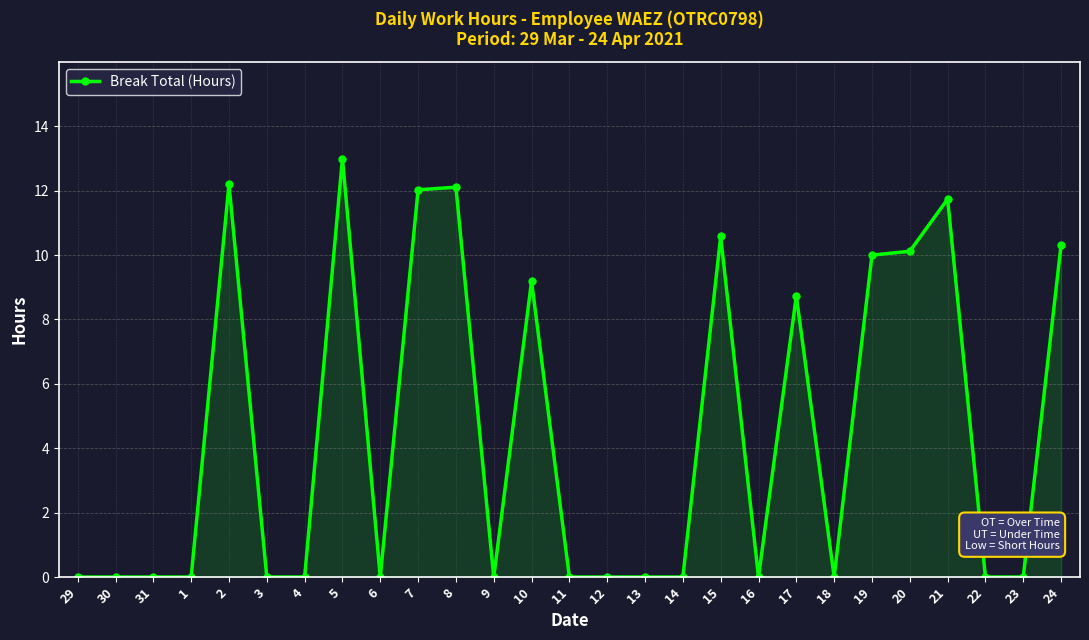

What is the sum of the values at 20 and 24?

20.4